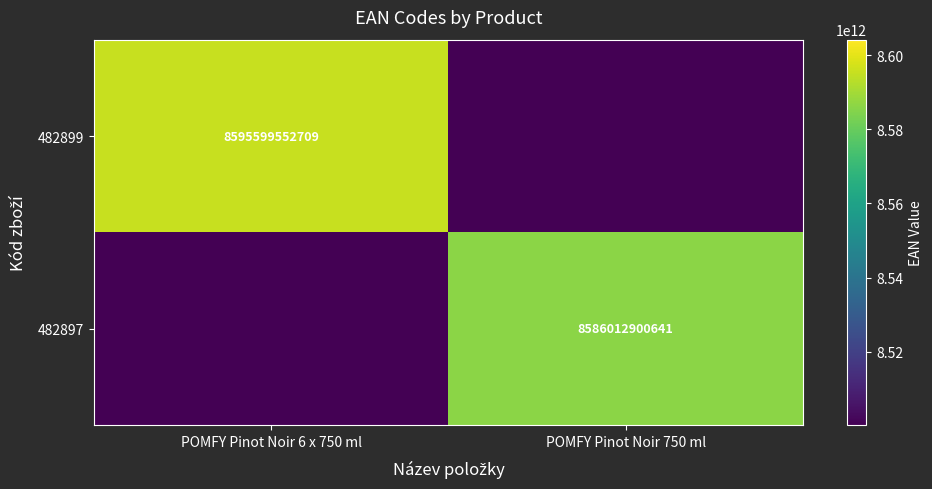

True or false: 482897 has a value of 5706863903027 at POMFY Pinot Noir 750 ml.

False